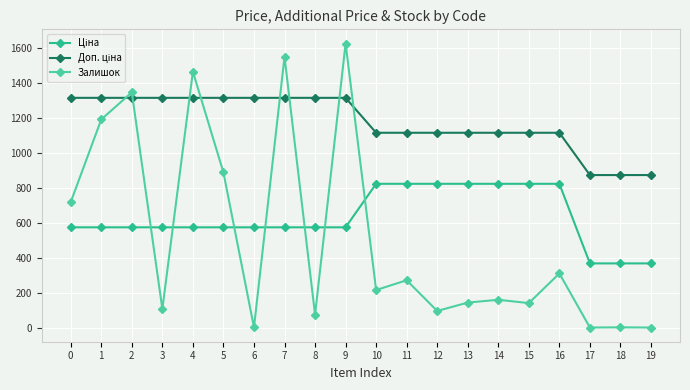

What is the difference between the maximum and second lowest values in the Залишок series?

1628.0